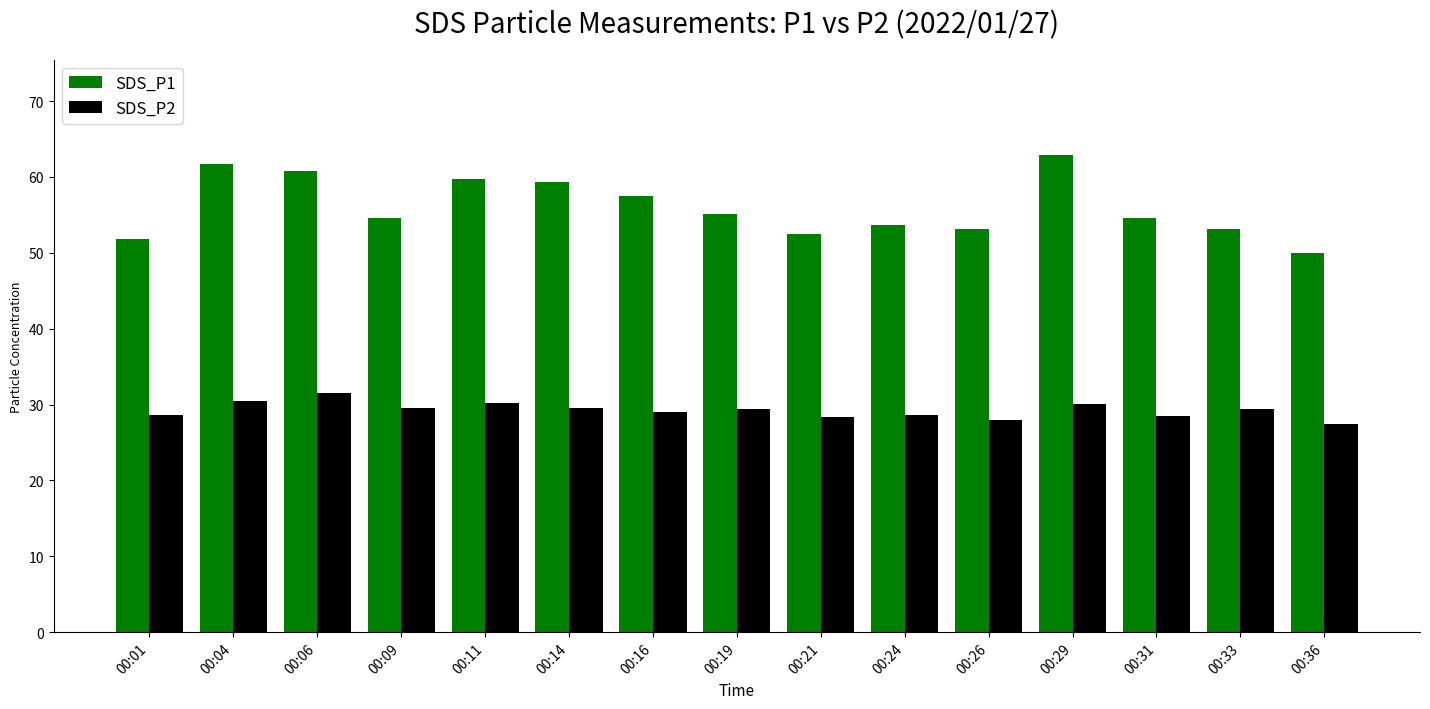

Is the value of SDS_P1 at 00:01 greater than the value of SDS_P2 at 00:01?

Yes